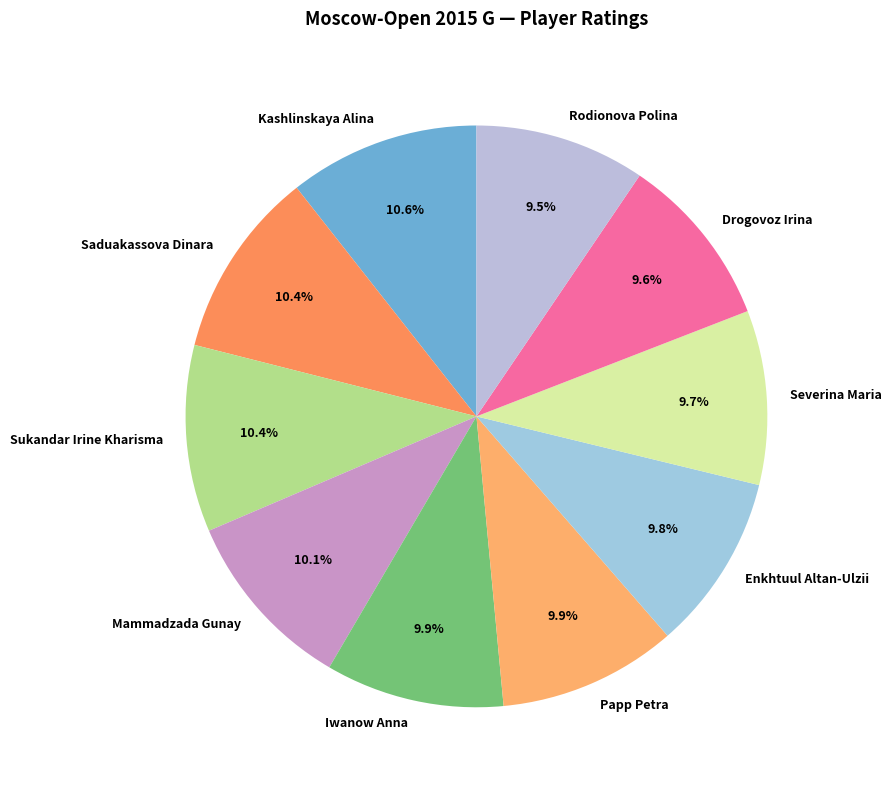

What percentage is NOT represented by Iwanow Anna?

90.1%